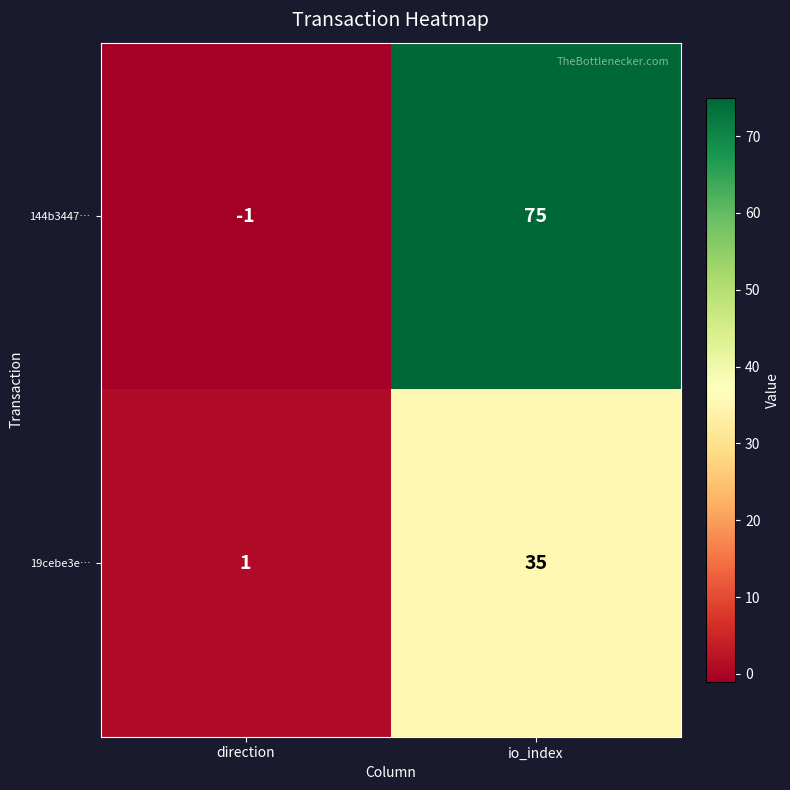

True or false: 19cebe3e… has a value of 1 at direction.

True